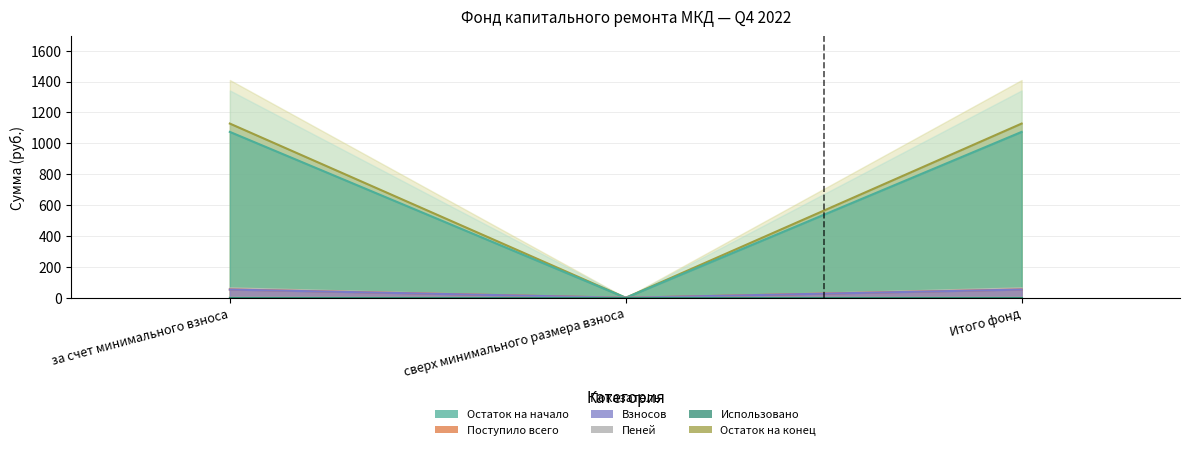

Which label corresponds to the largest value in the chart?

за счет минимального взноса